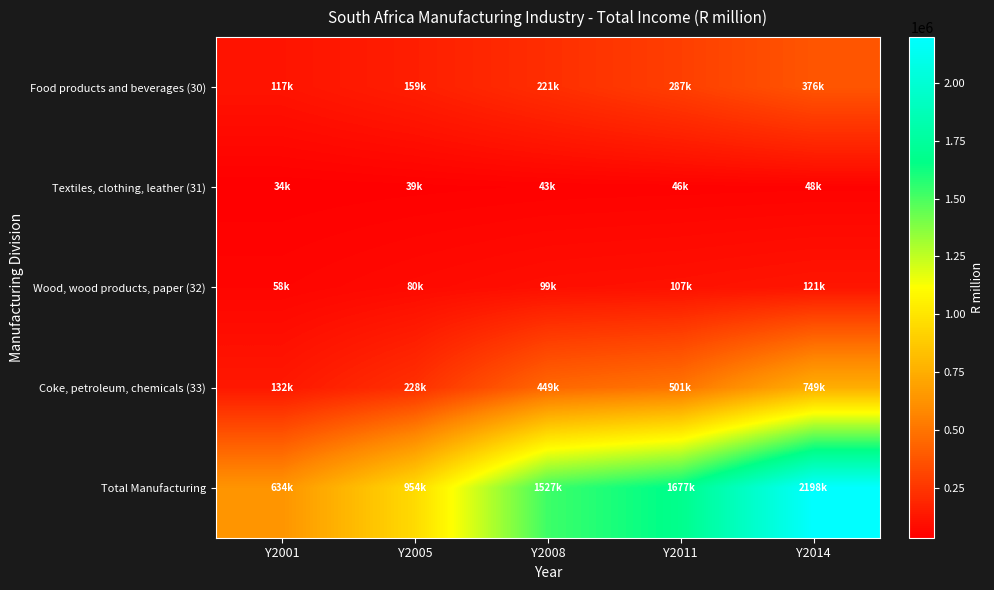

Which has a higher value, Y2011 or Y2001?

Y2011